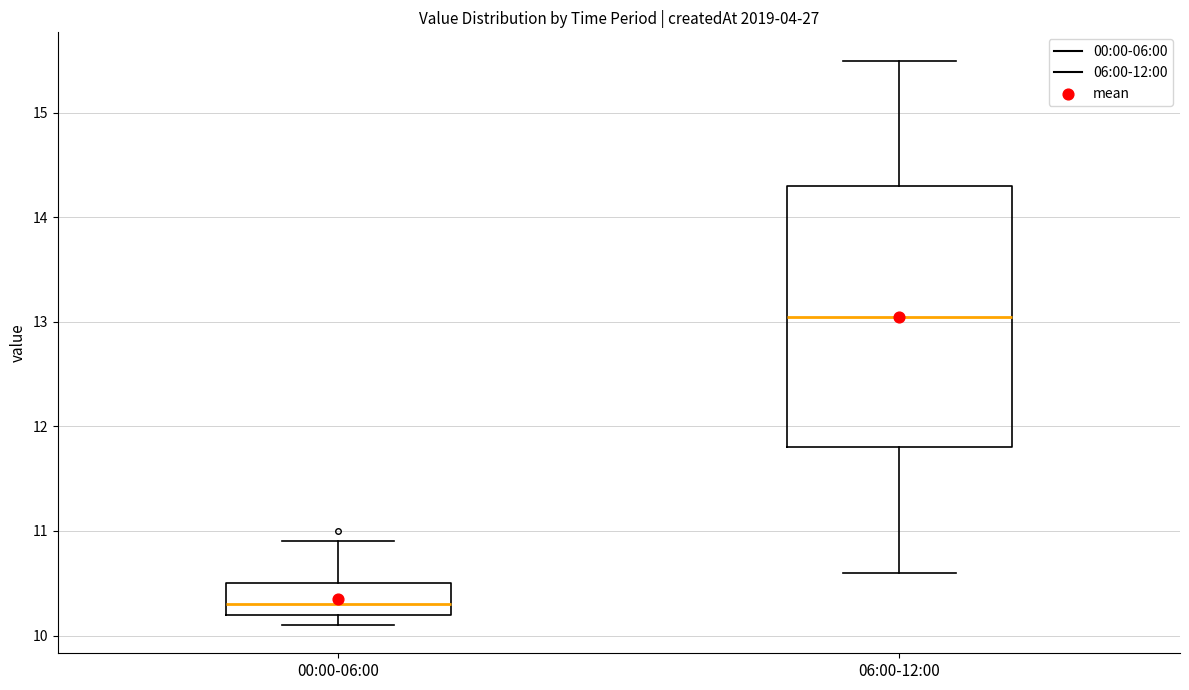

Which box's median line is the lowest?

00:00-06:00